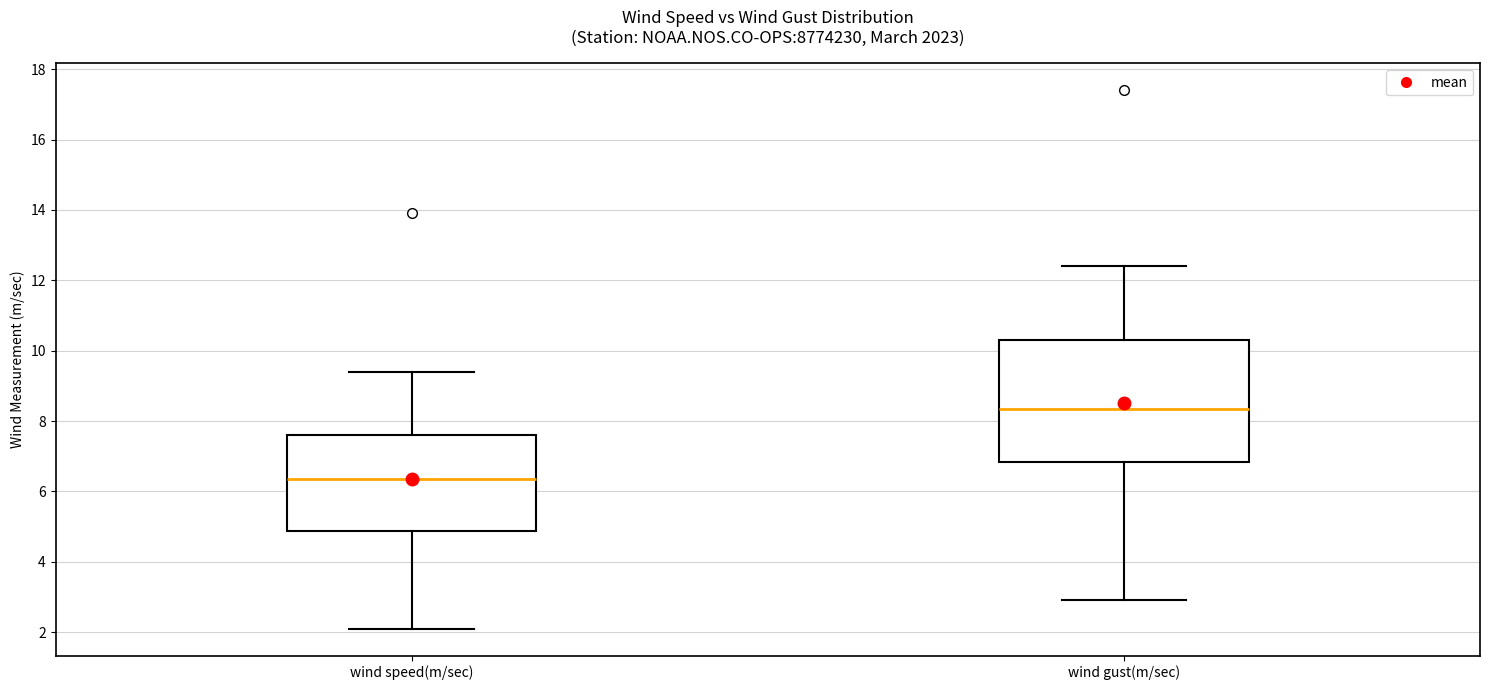

Where does the median line of the box for wind speed(m/sec) sit on the y-axis? The values are not printed on the chart, so give them approximately, as read against the axis.

6.4